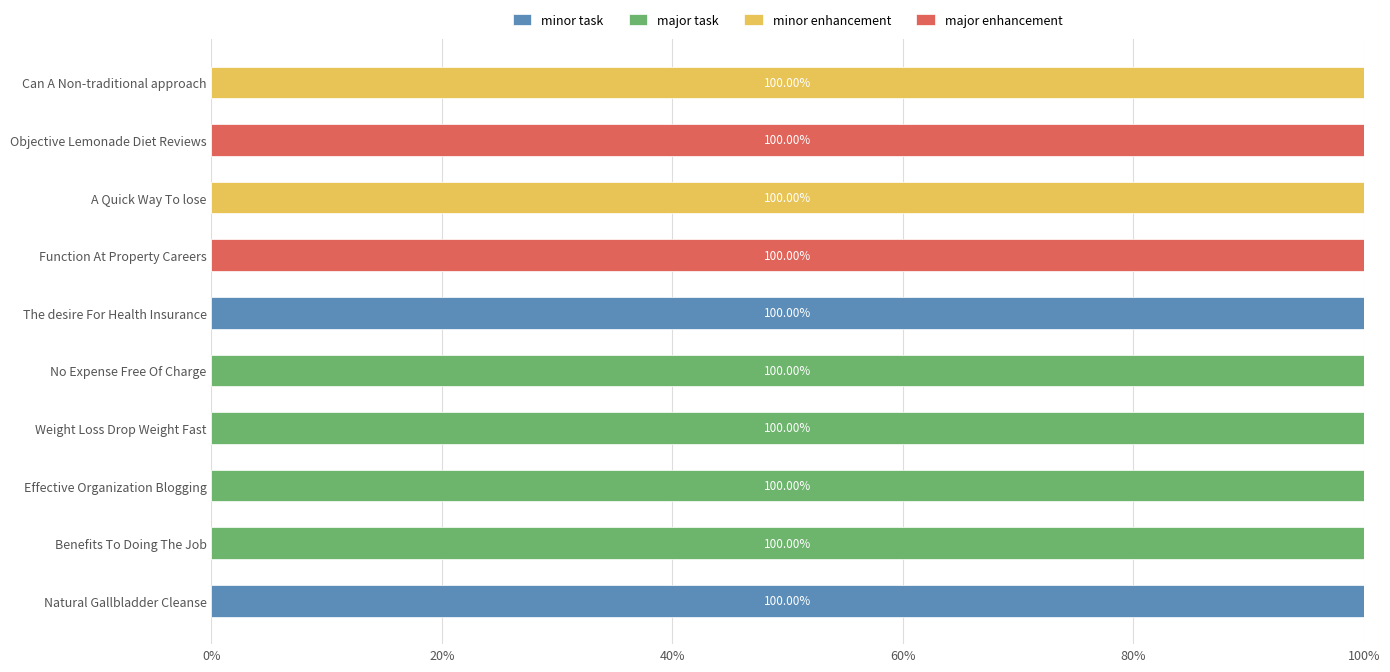

What is the total value across all series at The desire For Health Insurance?

100